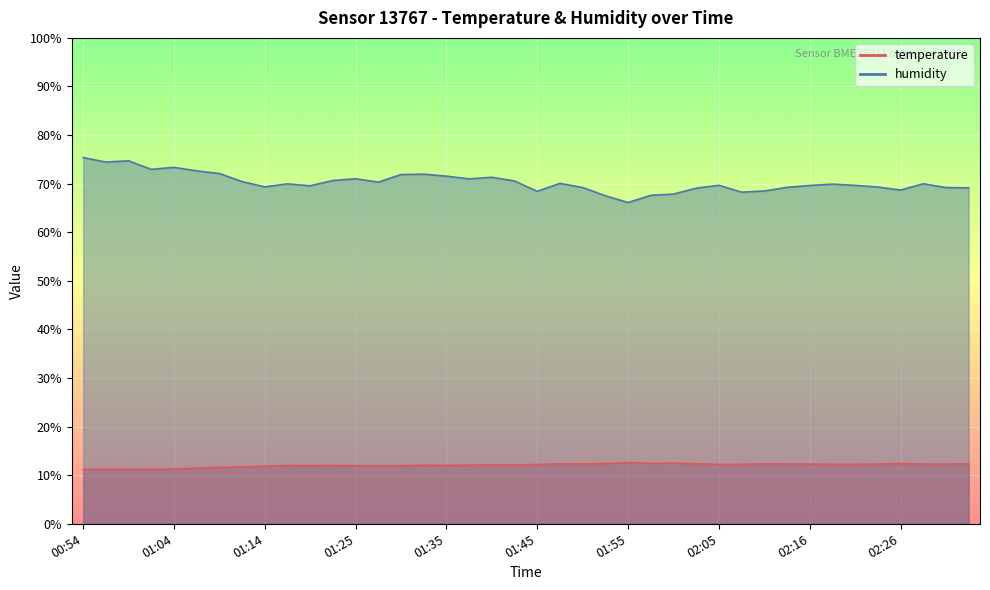

True or false: humidity and temperature intersect in this chart.

False